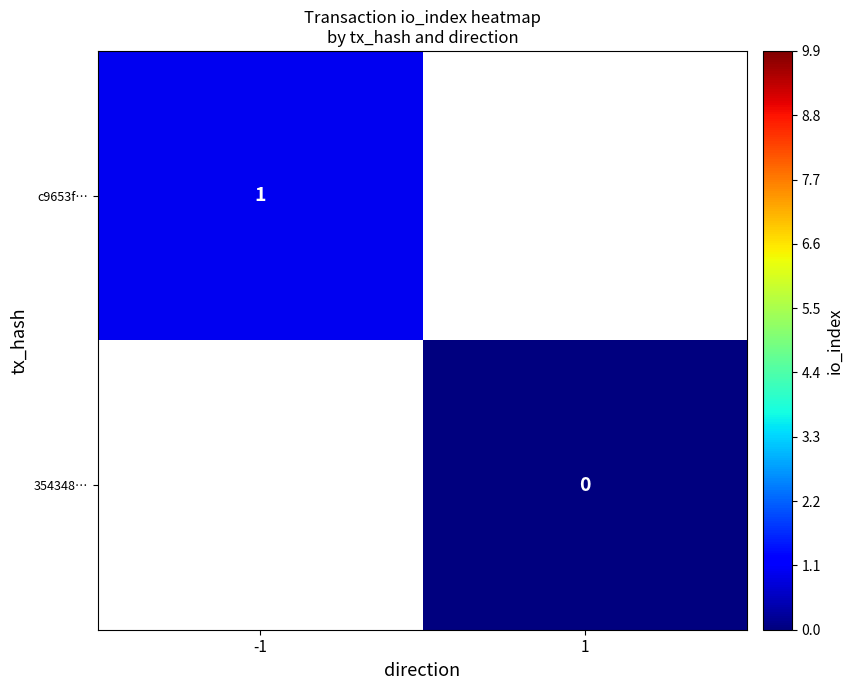

At how many categories does at least one series exceed 0?

1